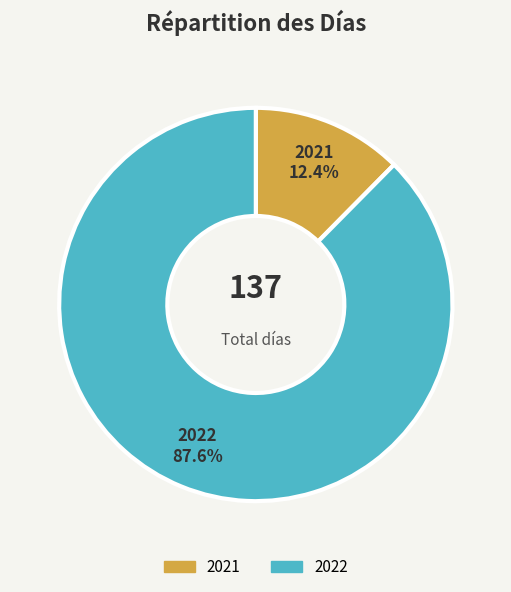

What percentage is the 2022 slice, to the nearest percent?

88%